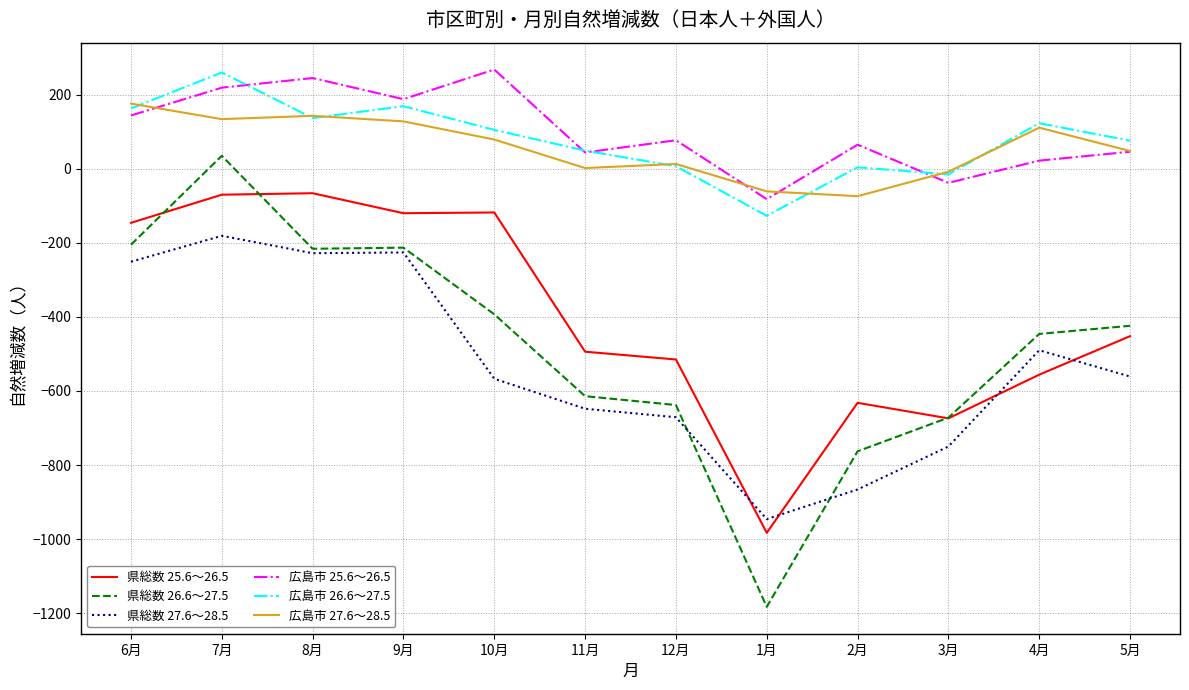

Which series has the widest spread of values?

県総数 26.6～27.5